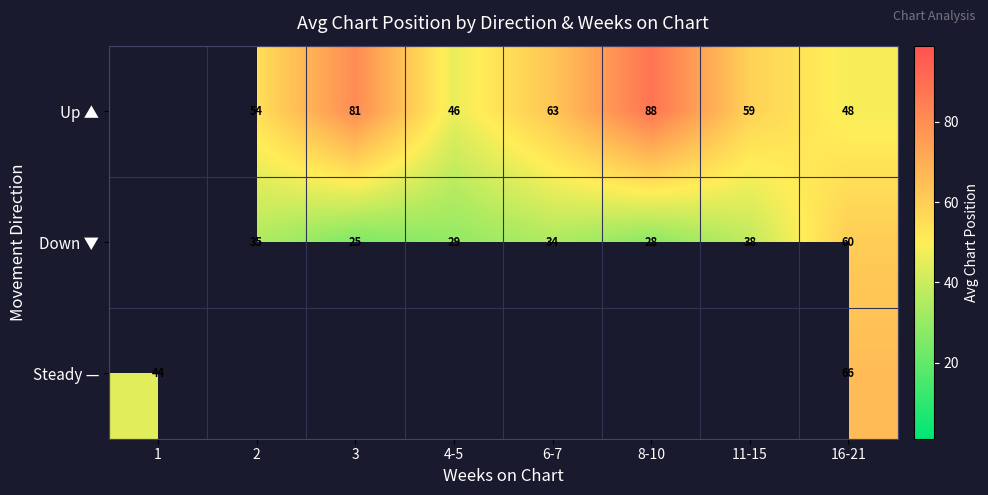

Is it true that Steady — equals 66.0 at 16-21?

True